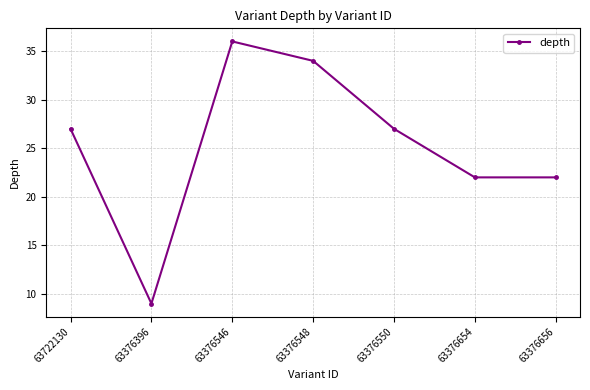

Reading right to left, what are all the values shown in this chart?

22	22	27	34	36	9	27